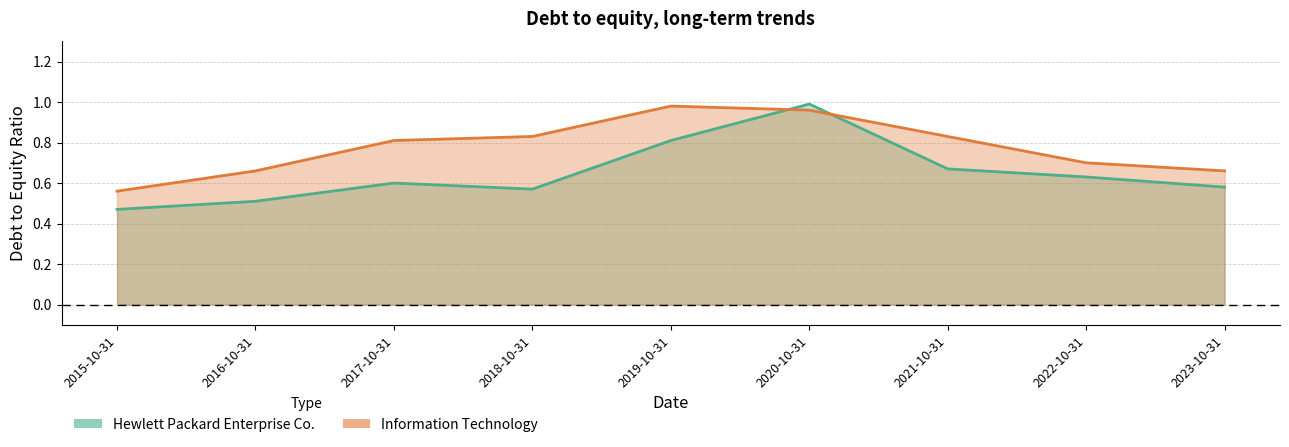

Which series has the largest total across all categories?

Information Technology